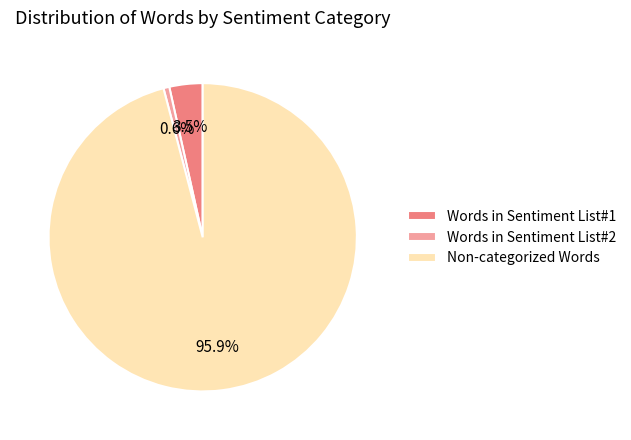

Between Words in Sentiment List#2 and Non-categorized Words, which is larger?

Non-categorized Words